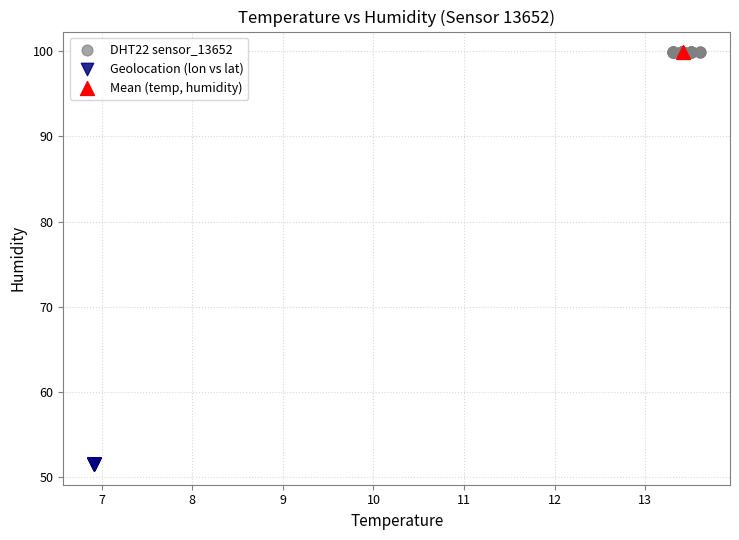

What are all the series names shown in the legend?

DHT22 sensor_13652, Geolocation (lon vs lat), Mean (temp, humidity)